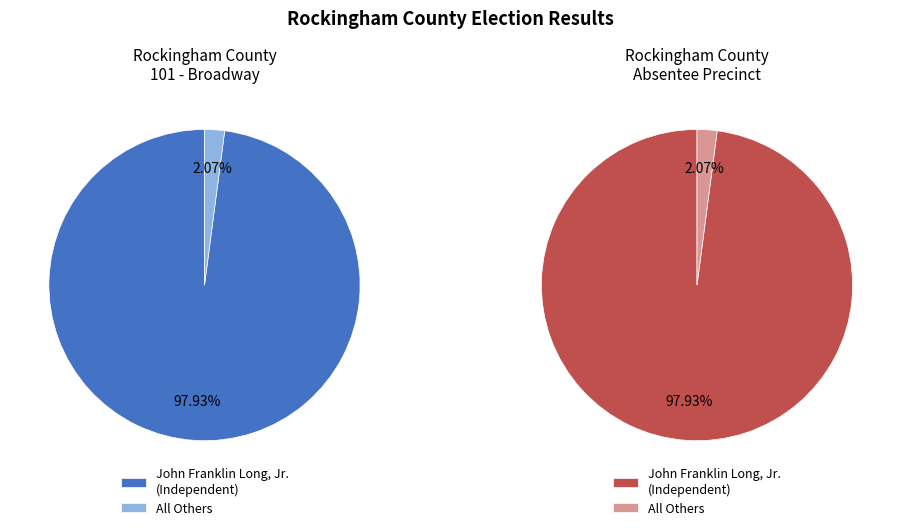

To the nearest percent, what is the average slice percentage?

50%